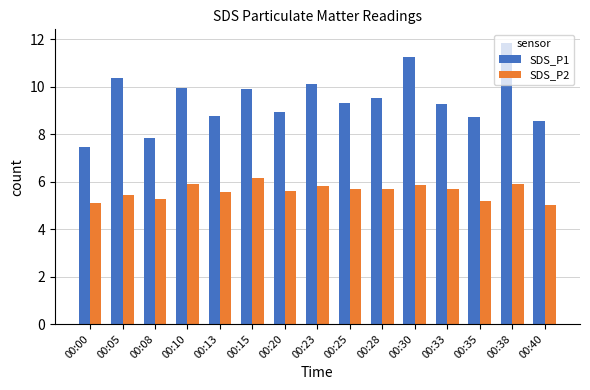

How many groups of bars are there?

15